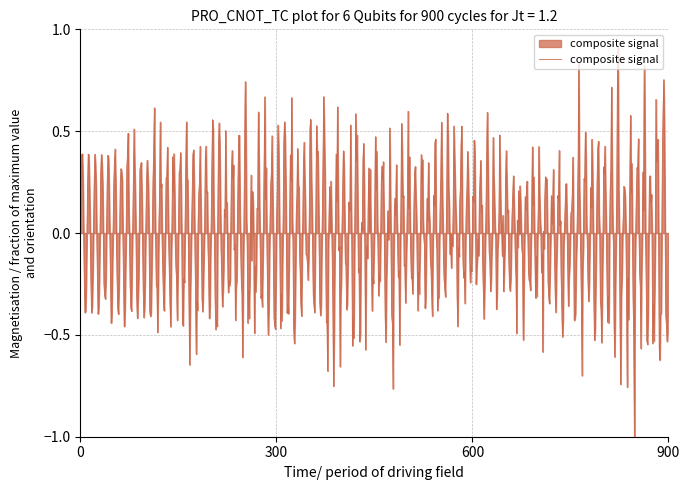

What is the minimum value shown in the chart?

-1.0